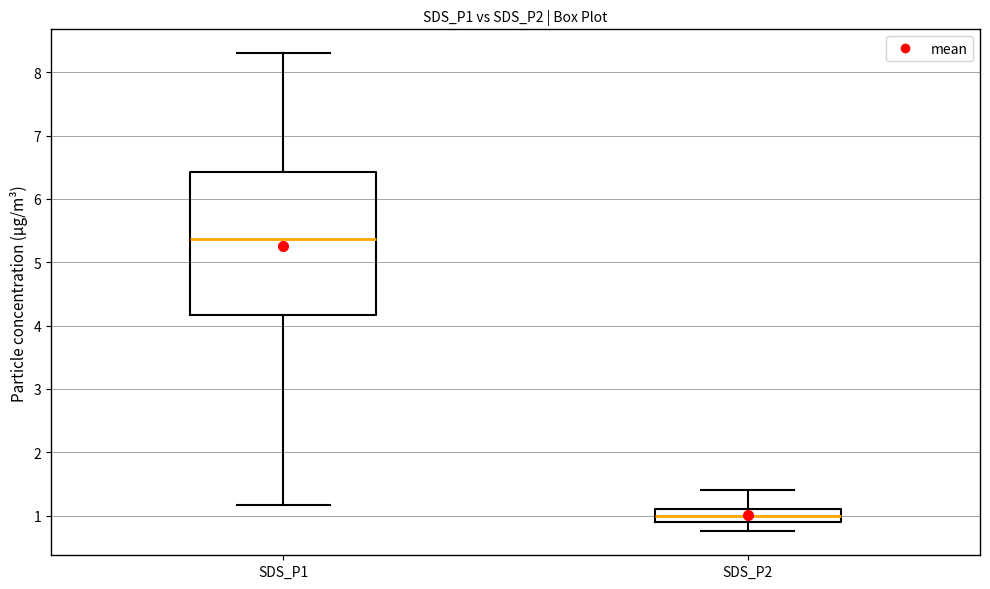

Which box is the tallest, from its lower edge to its upper edge?

SDS_P1